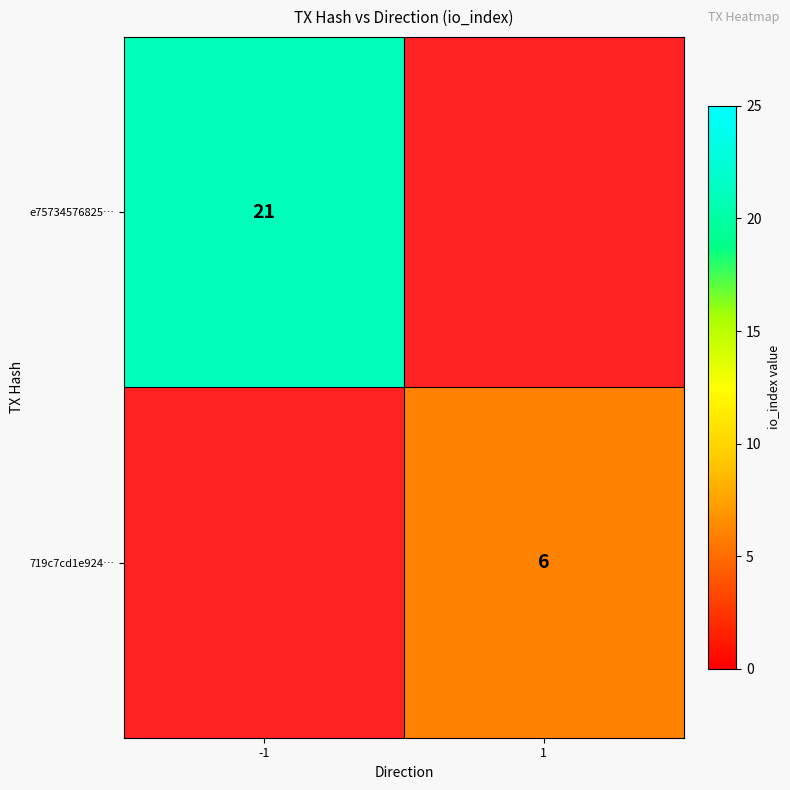

The e75734576825… series shows 21 at -1. True or false?

True